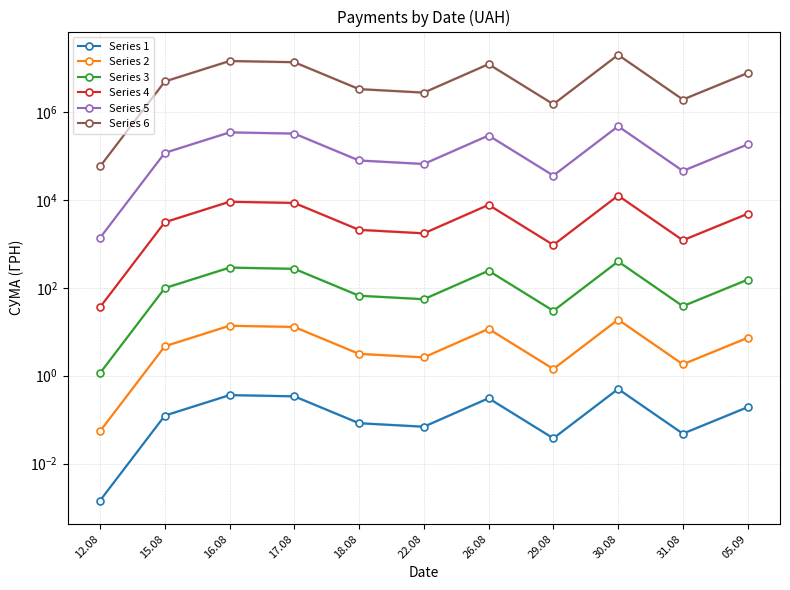

What is the label of the 6th point from the right?

22.08